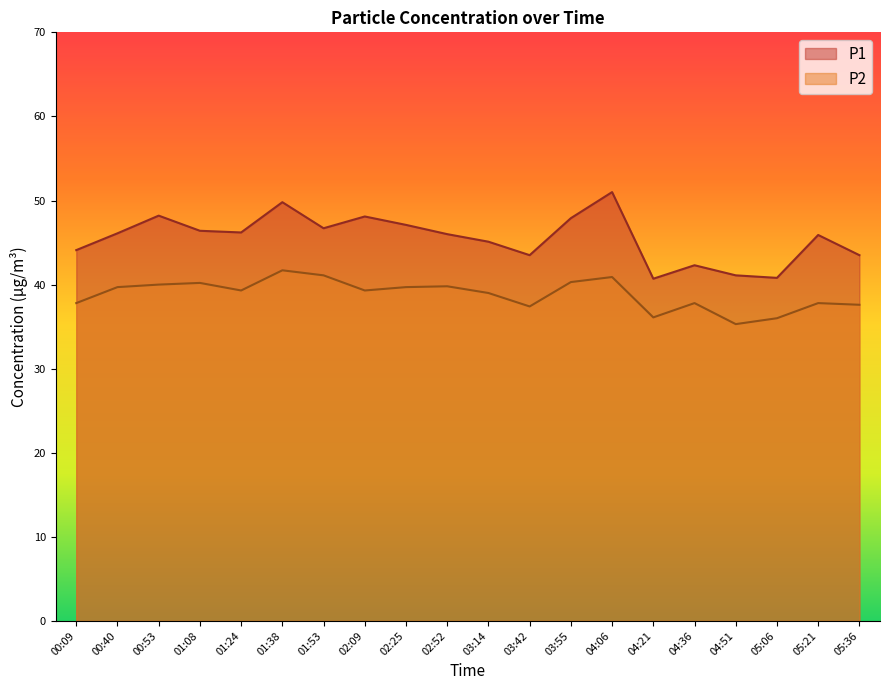

True or false: P2 and P1 cross at least once.

False